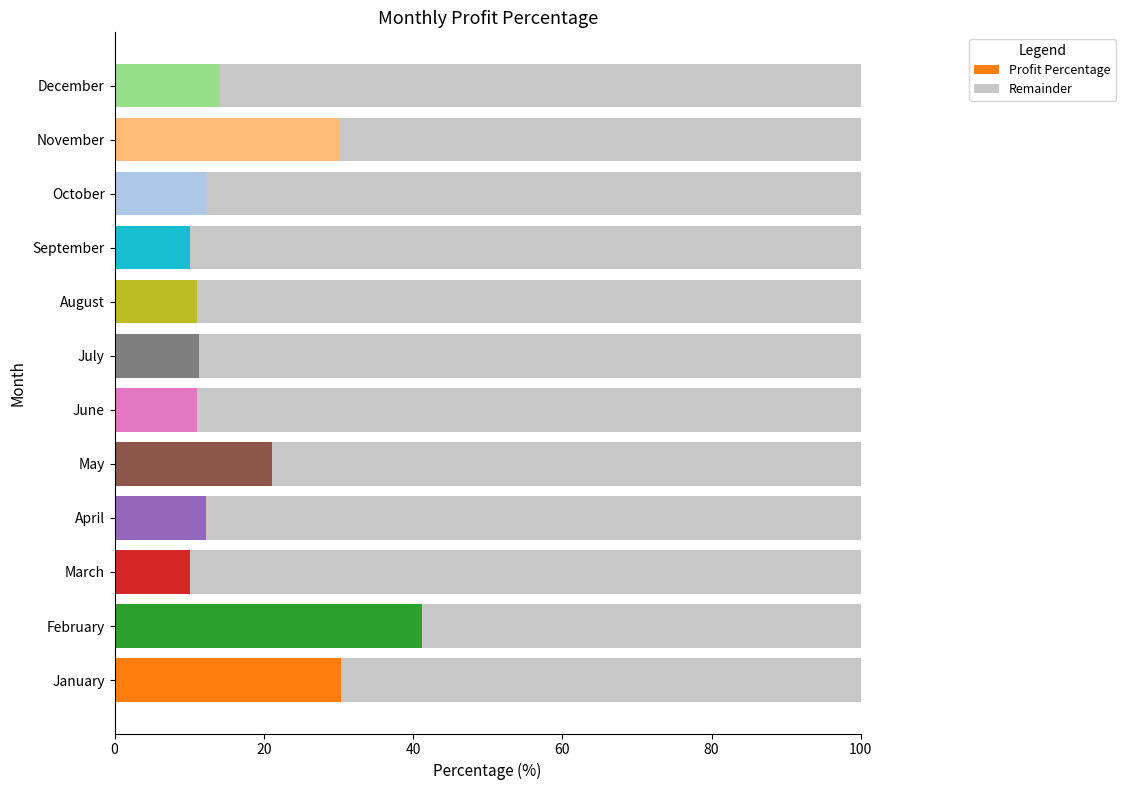

What is the approximate value of Profit Percentage at November?

30.1